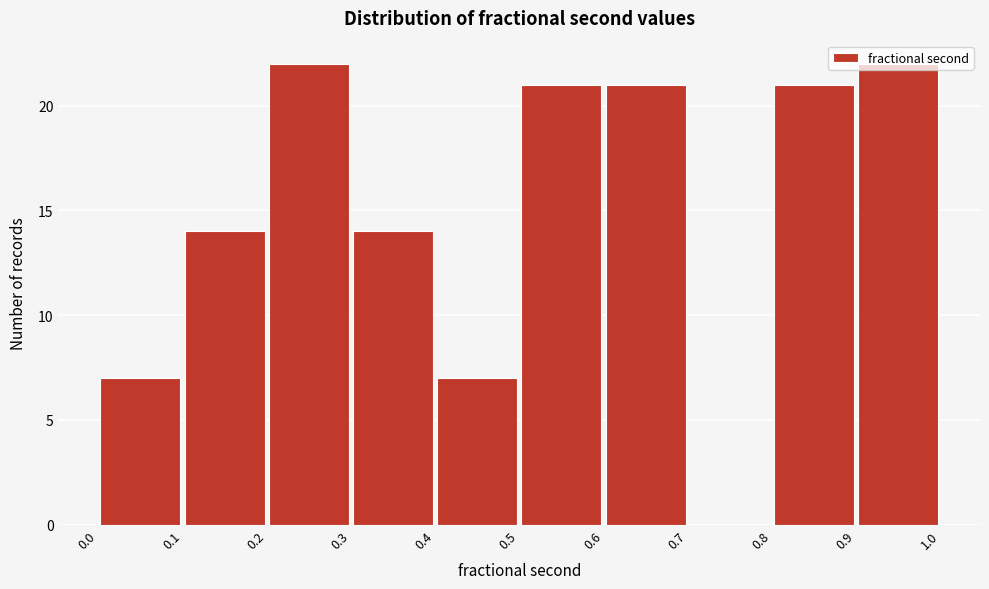

Reading left to right, list every bar in this chart as the range it spans on the x-axis followed by its height. The values are not printed on the chart, so give them approximately, as read against the axis.

0.0 to 0.1: 7
0.1 to 0.2: 14
0.2 to 0.3: 22
0.3 to 0.4: 14
0.4 to 0.5: 7
0.5 to 0.6: 21
0.6 to 0.7: 21
0.7 to 0.8: 0
0.8 to 0.9: 21
0.9 to 1.0: 22